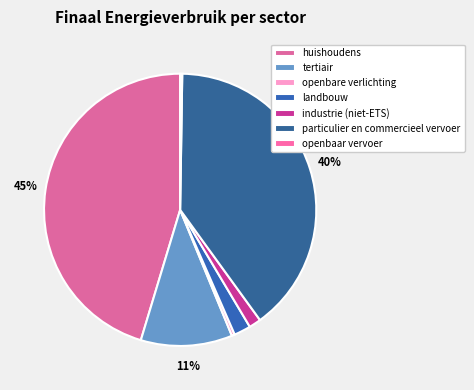

To the nearest percent, what is the average slice percentage?

14%